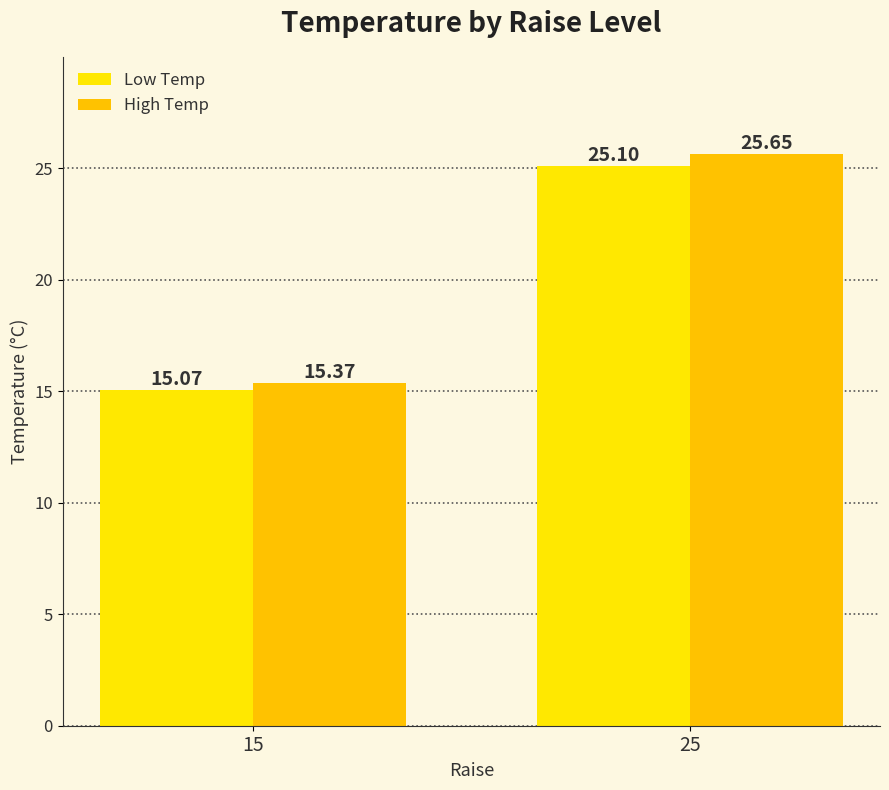

Rank the series by their maximum value, from lowest to highest.

Low Temp, High Temp